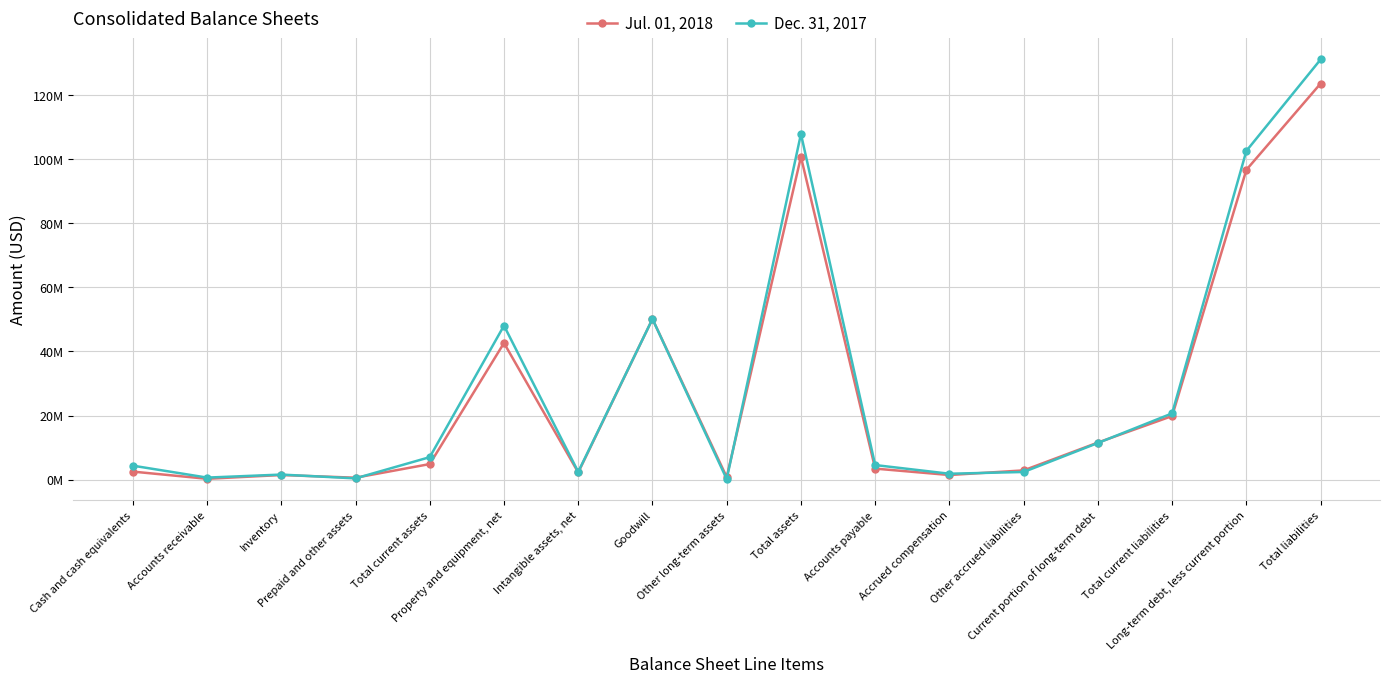

What are all the series names shown in the legend?

Jul. 01, 2018, Dec. 31, 2017